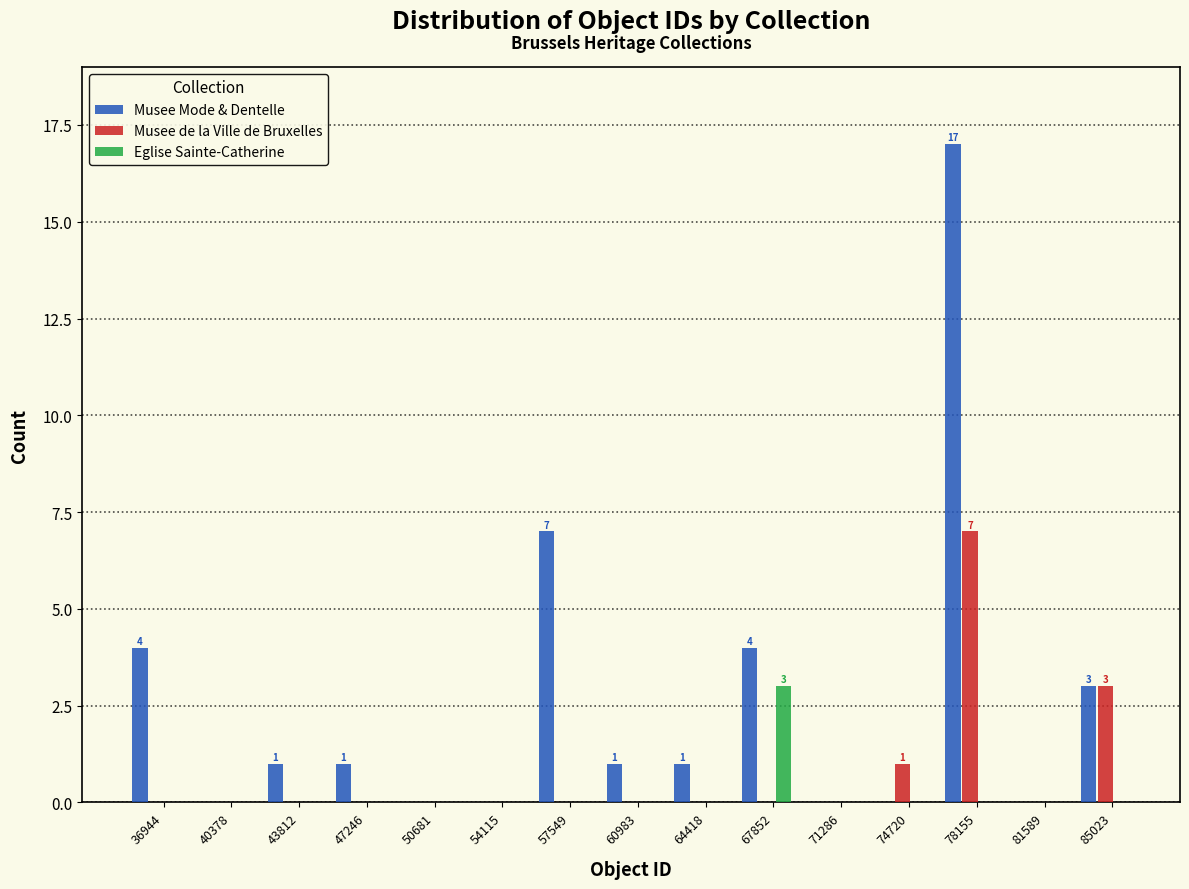

What is the sum of the Eglise Sainte-Catherine values at 67852 and 36944?

3